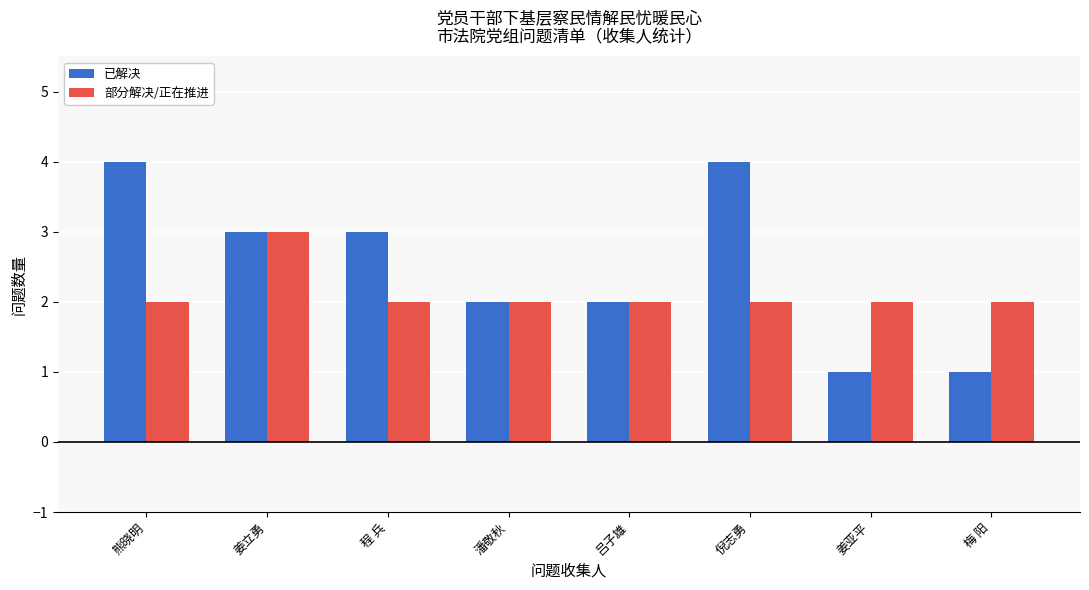

Rank the series at 程 兵 from lowest to highest value.

部分解决/正在推进, 已解决